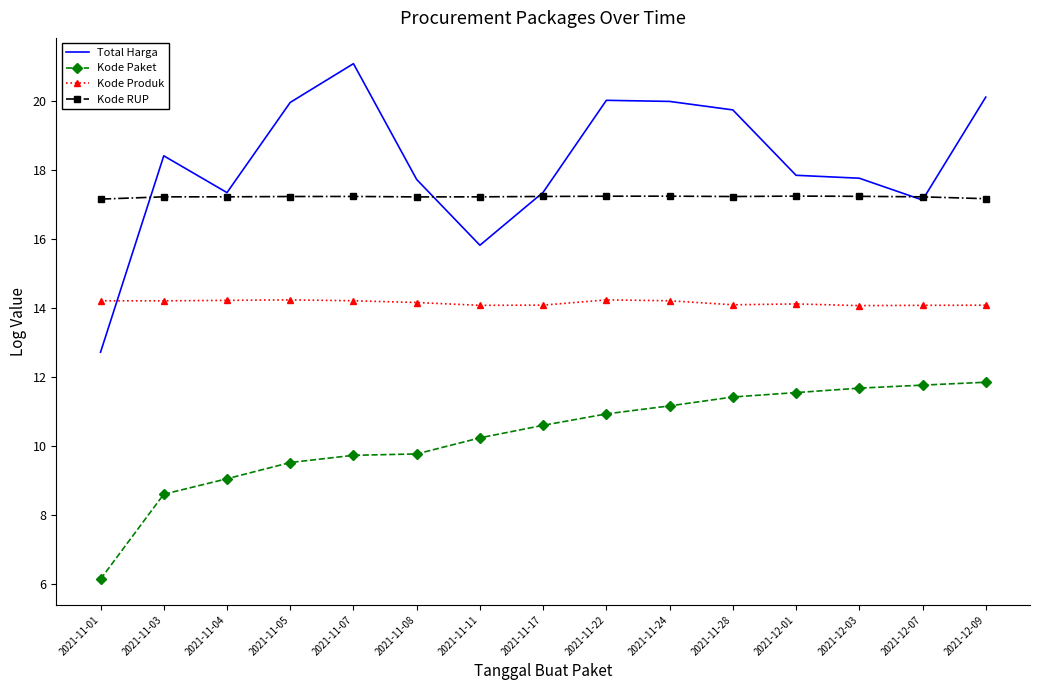

Is it true that Total Harga equals 20.0 at 2021-11-05?

True